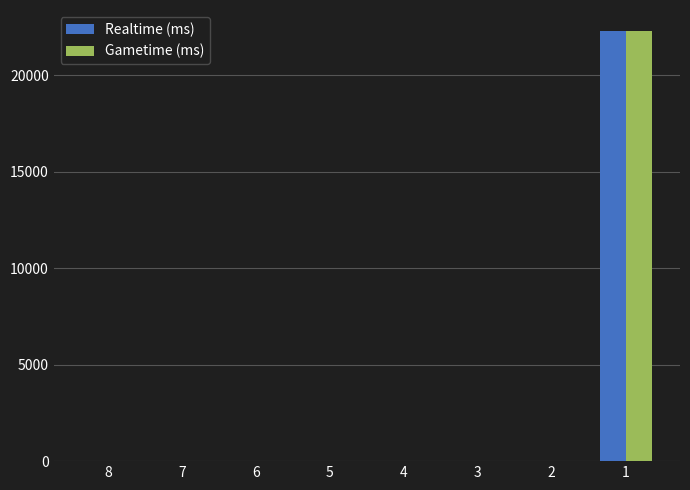

Is the value of Realtime (ms) at 1 greater than the value of Gametime (ms) at 2?

Yes